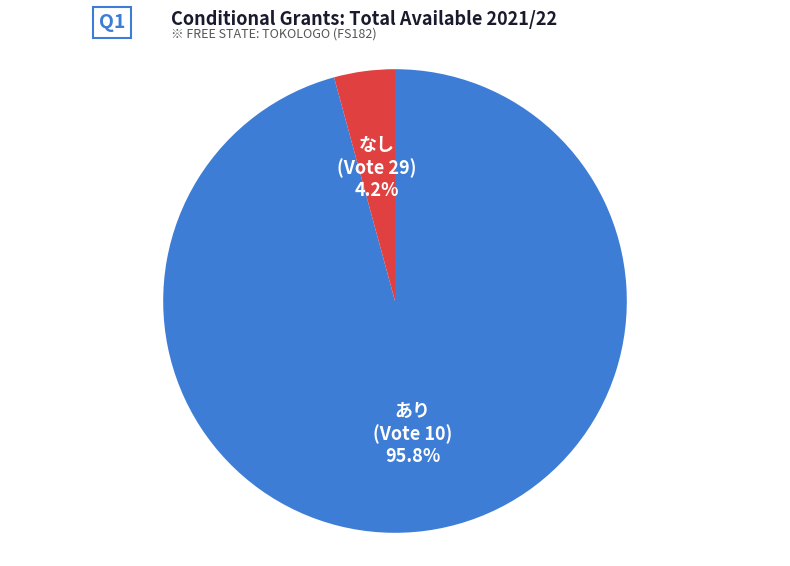

Does any single category account for the majority?

Yes